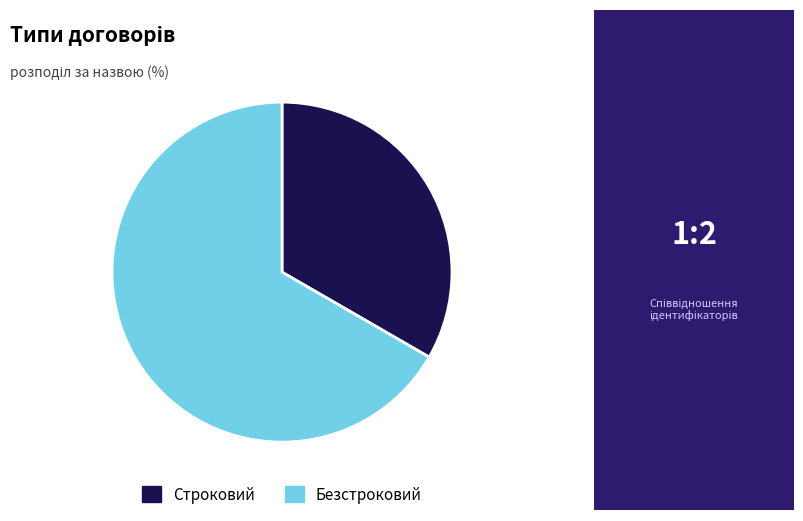

Count the number of slices in the pie.

2